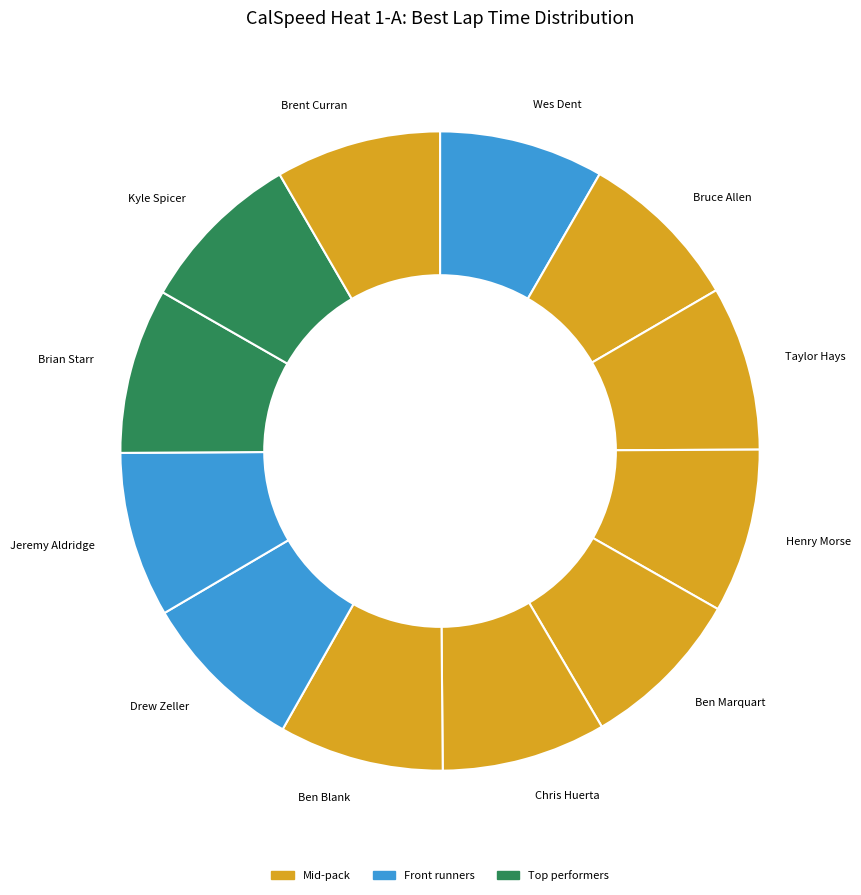

Count the number of slices in the pie.

12